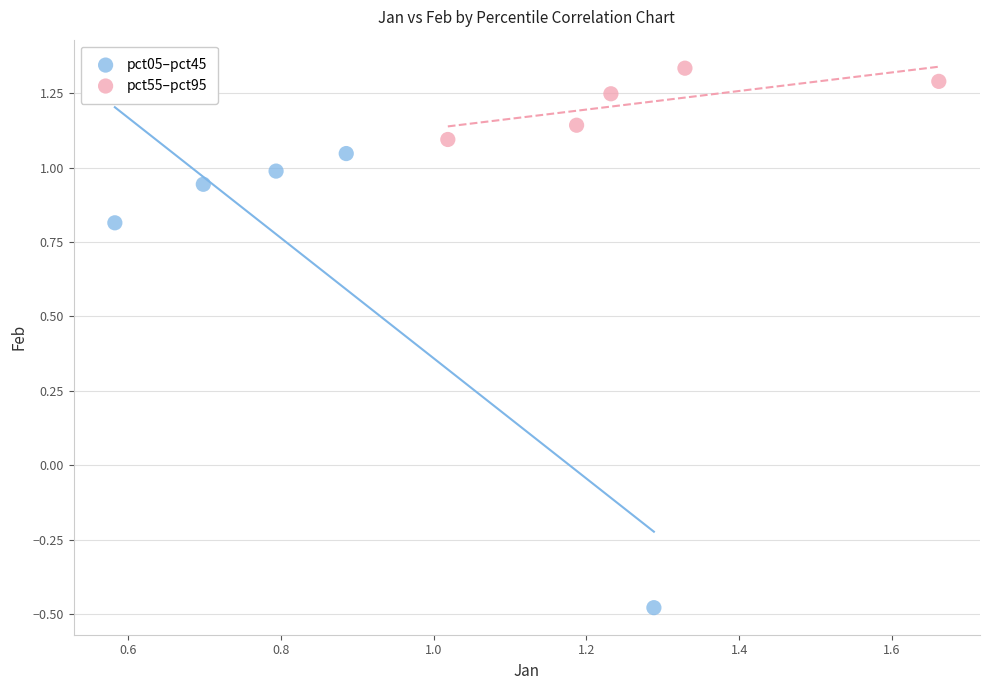

Which series has the largest Y range (max minus min)?

pct05–pct45